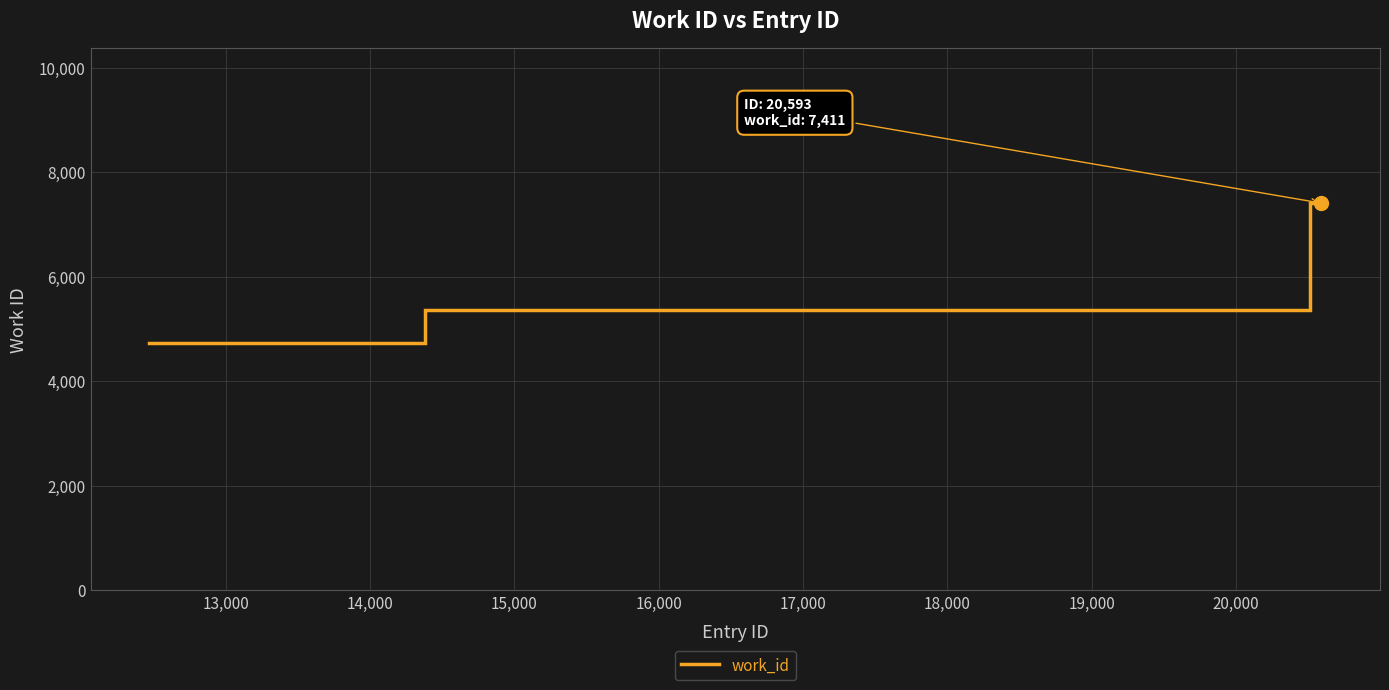

What is the maximum value shown in the chart?

7411